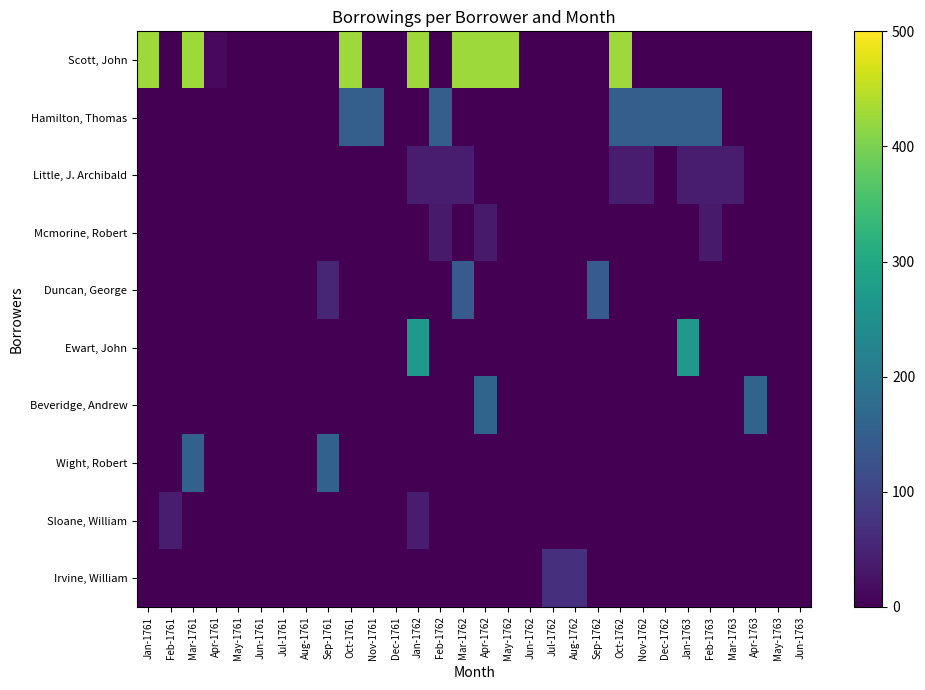

What is the total value across all series at Jan-1761?

427